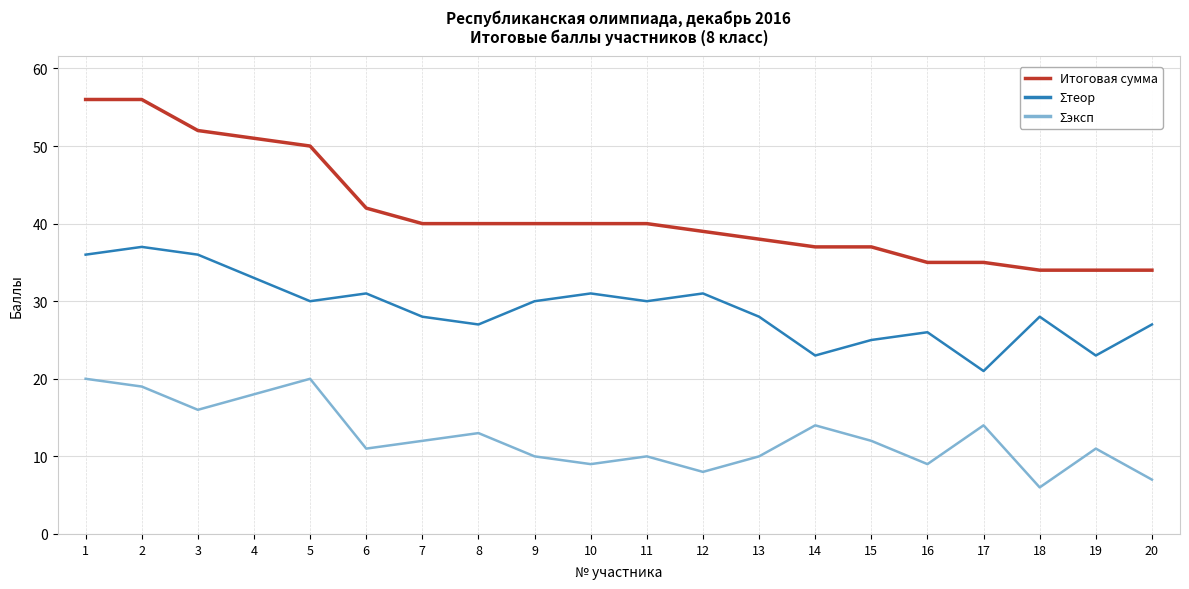

Between 2 and 14, which series saw the biggest shift?

Итоговая сумма